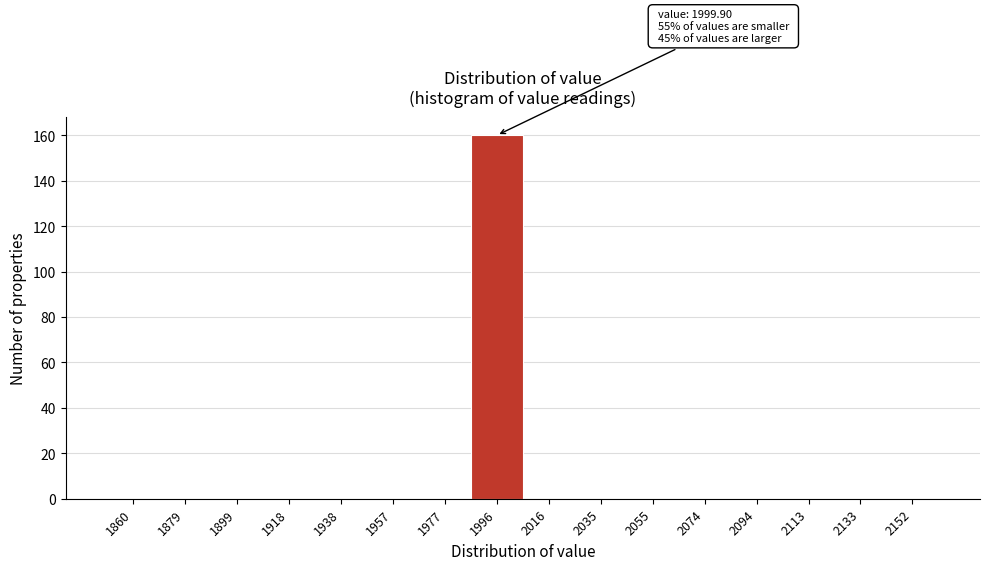

Which range on the x-axis has the tallest bar?

1986.5 to 2006.0